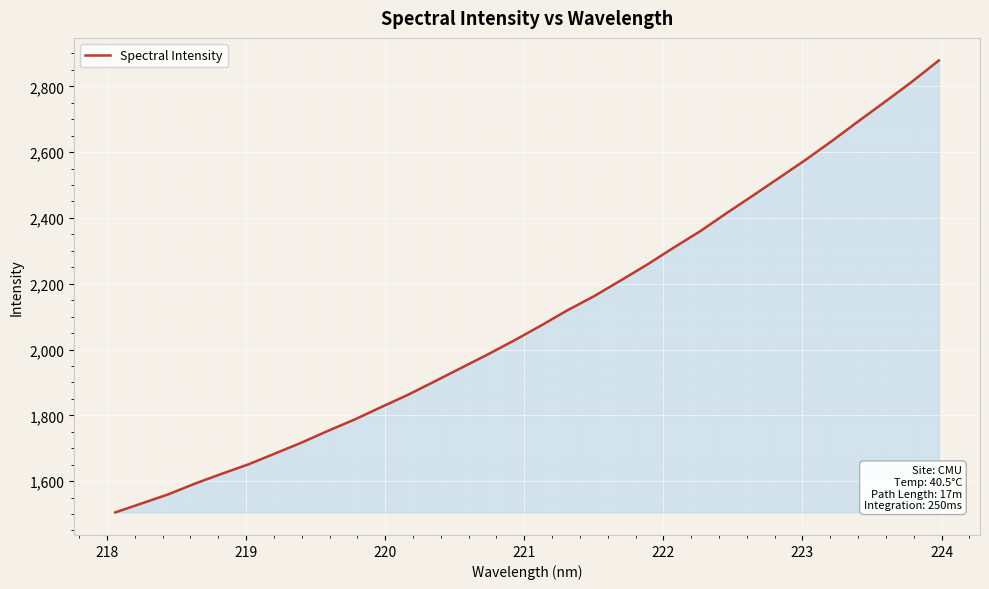

What is the difference between the maximum and minimum values?

1373.8